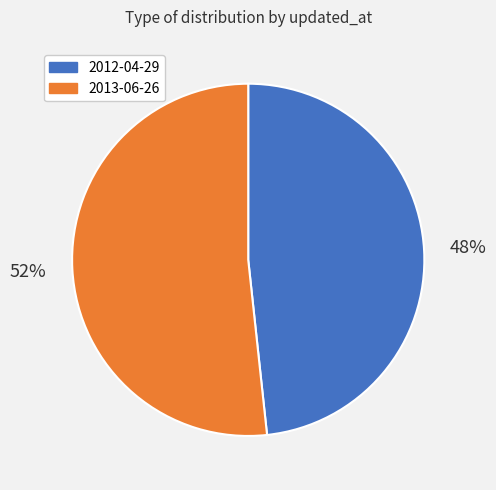

Which category has the biggest portion of the pie?

2013-06-26